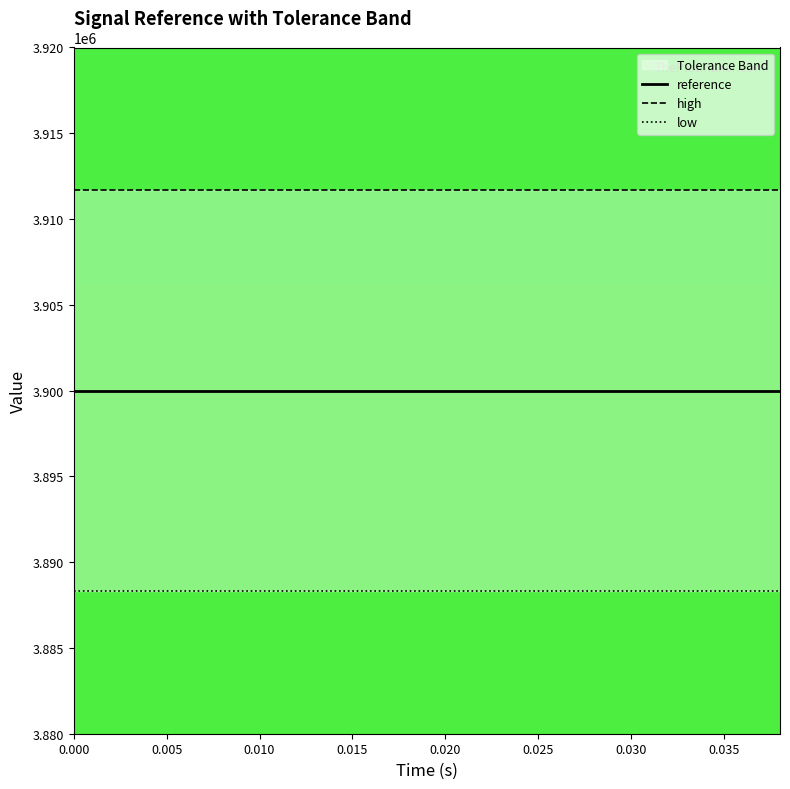

Which series has the widest spread of values?

reference